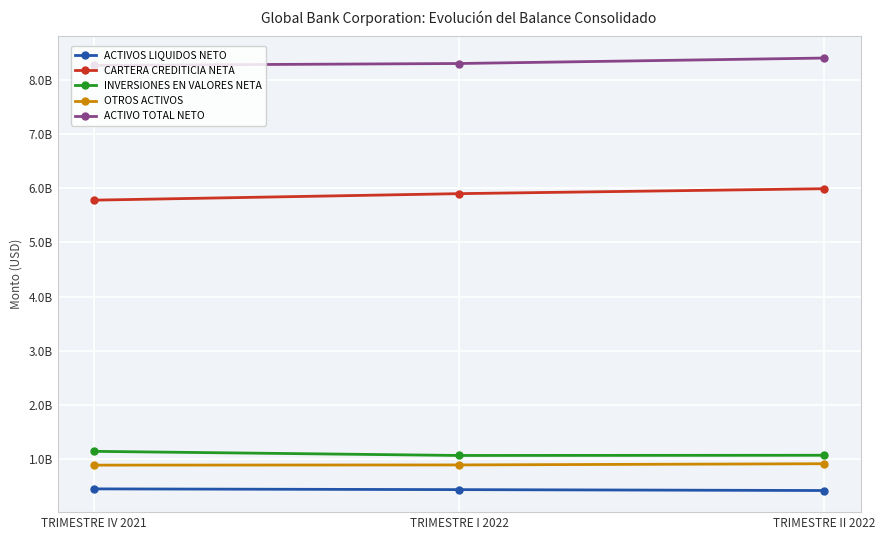

Where does the OTROS ACTIVOS series first go above 894005269?

TRIMESTRE II 2022